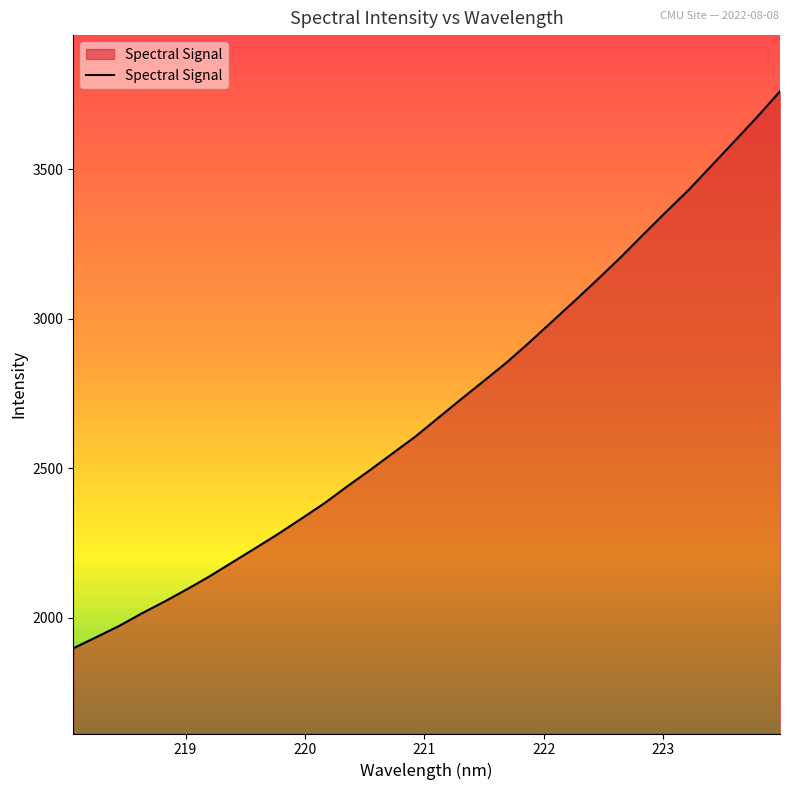

What is the average value?

2705.6